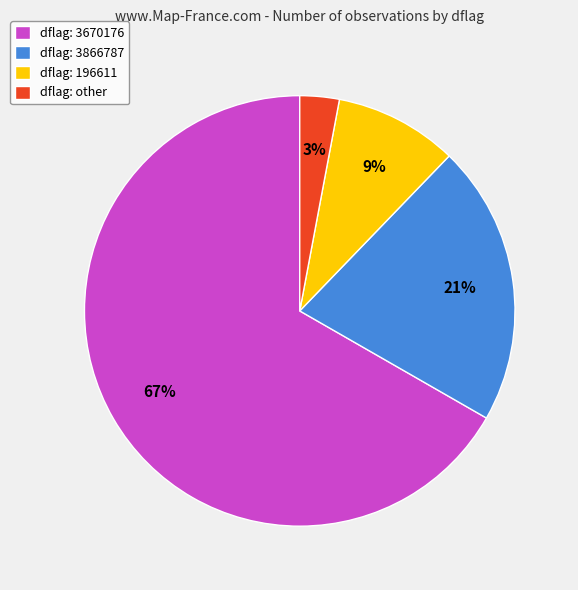

Is it true that dflag: 3866787 is 21% of the pie?

True